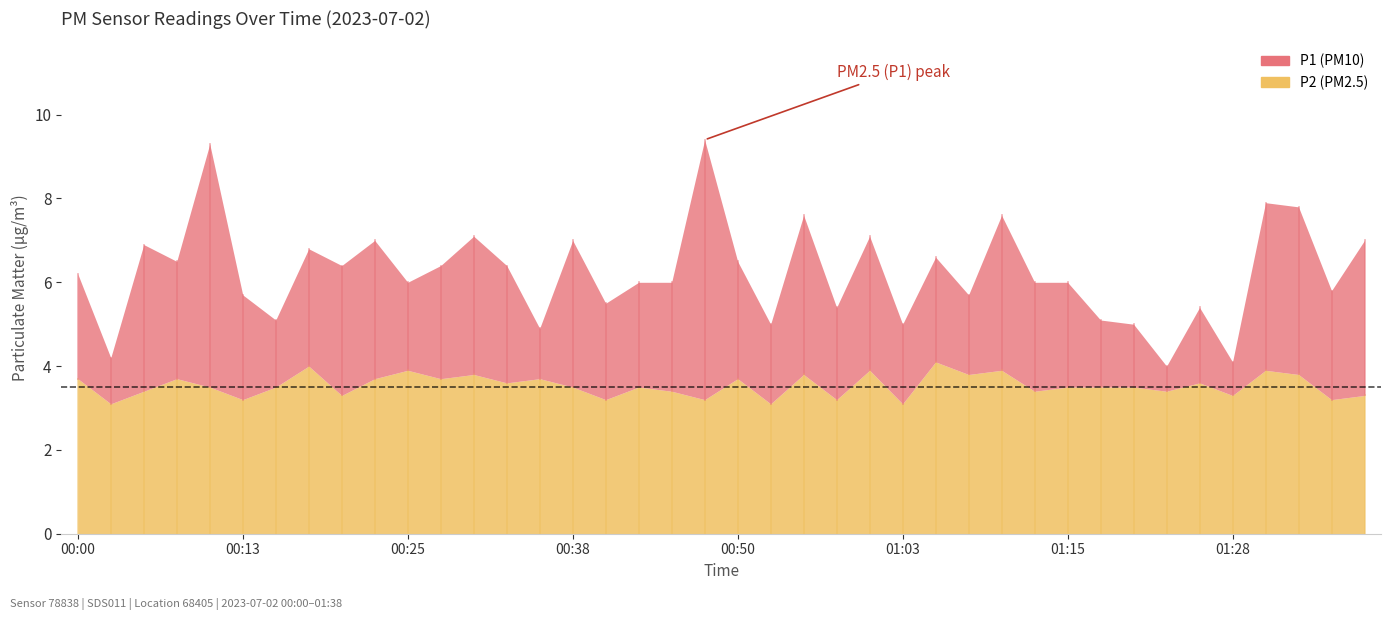

At which label does P2 reach its peak?

01:05